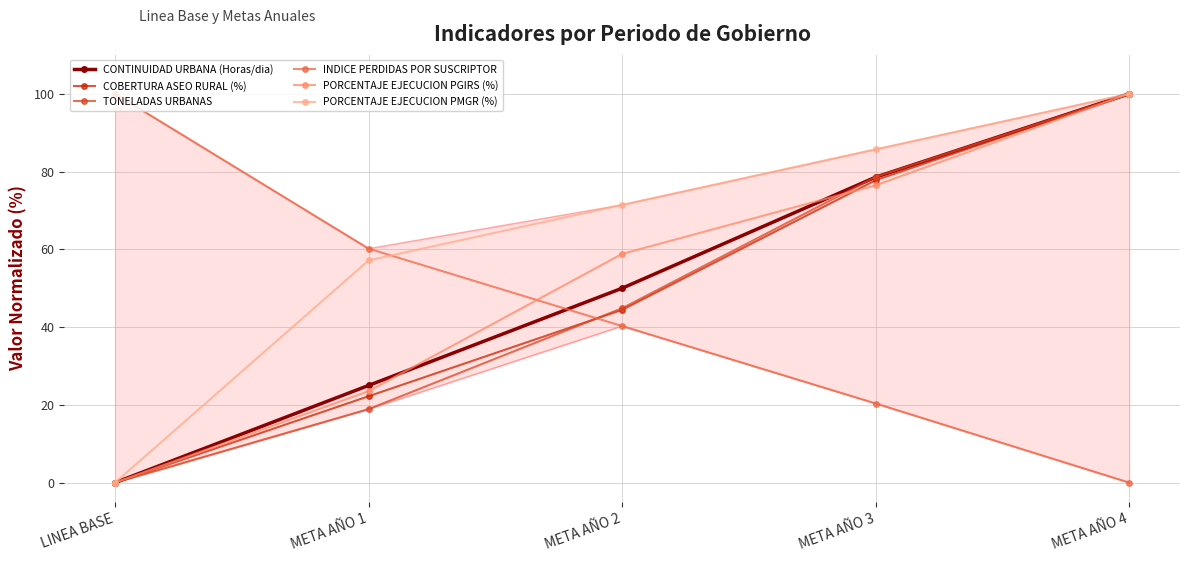

At which label does PORCENTAJE EJECUCION PGIRS (%) first exceed 58?

META AÑO 2